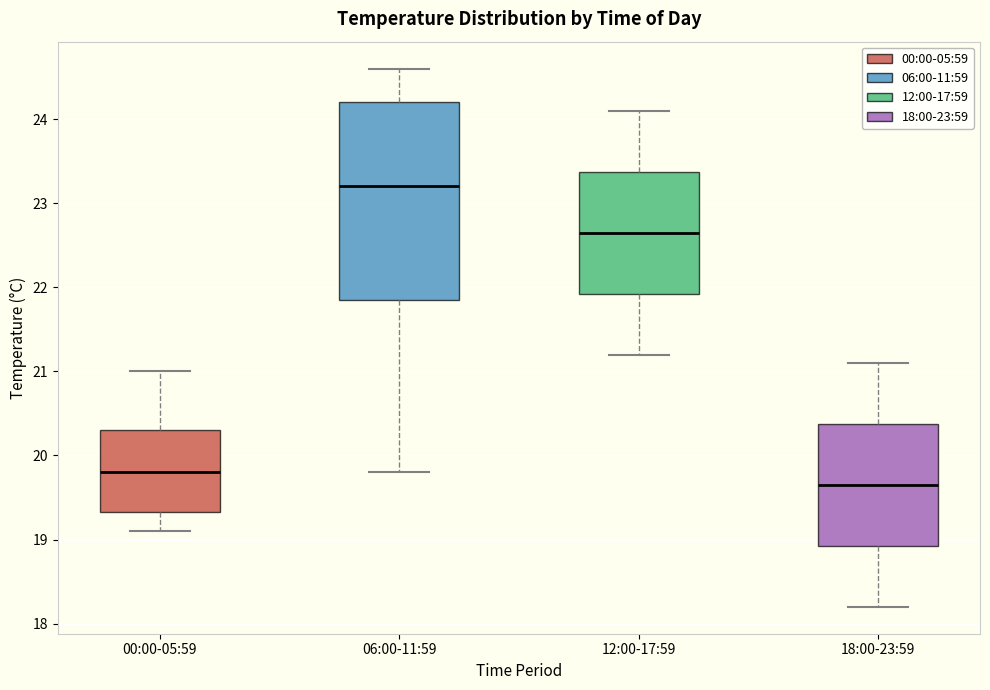

Which box is the tallest, from its lower edge to its upper edge?

06:00-11:59